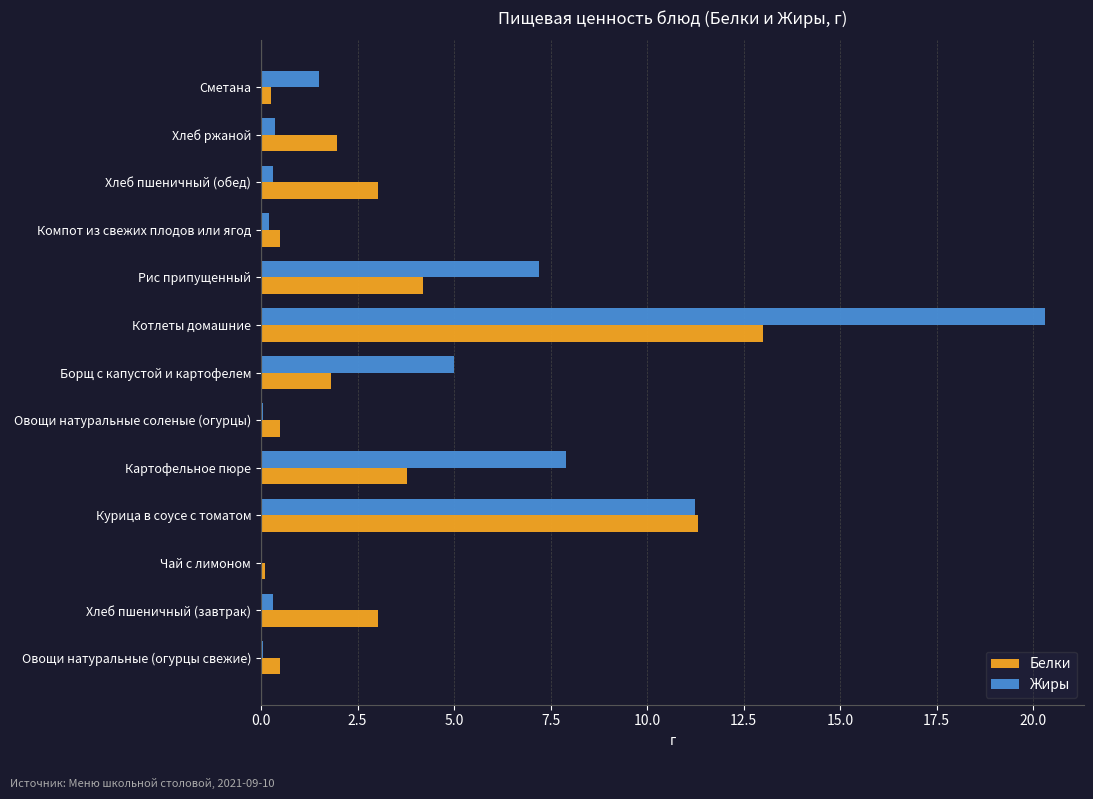

Which series has the largest range (max minus min)?

Жиры